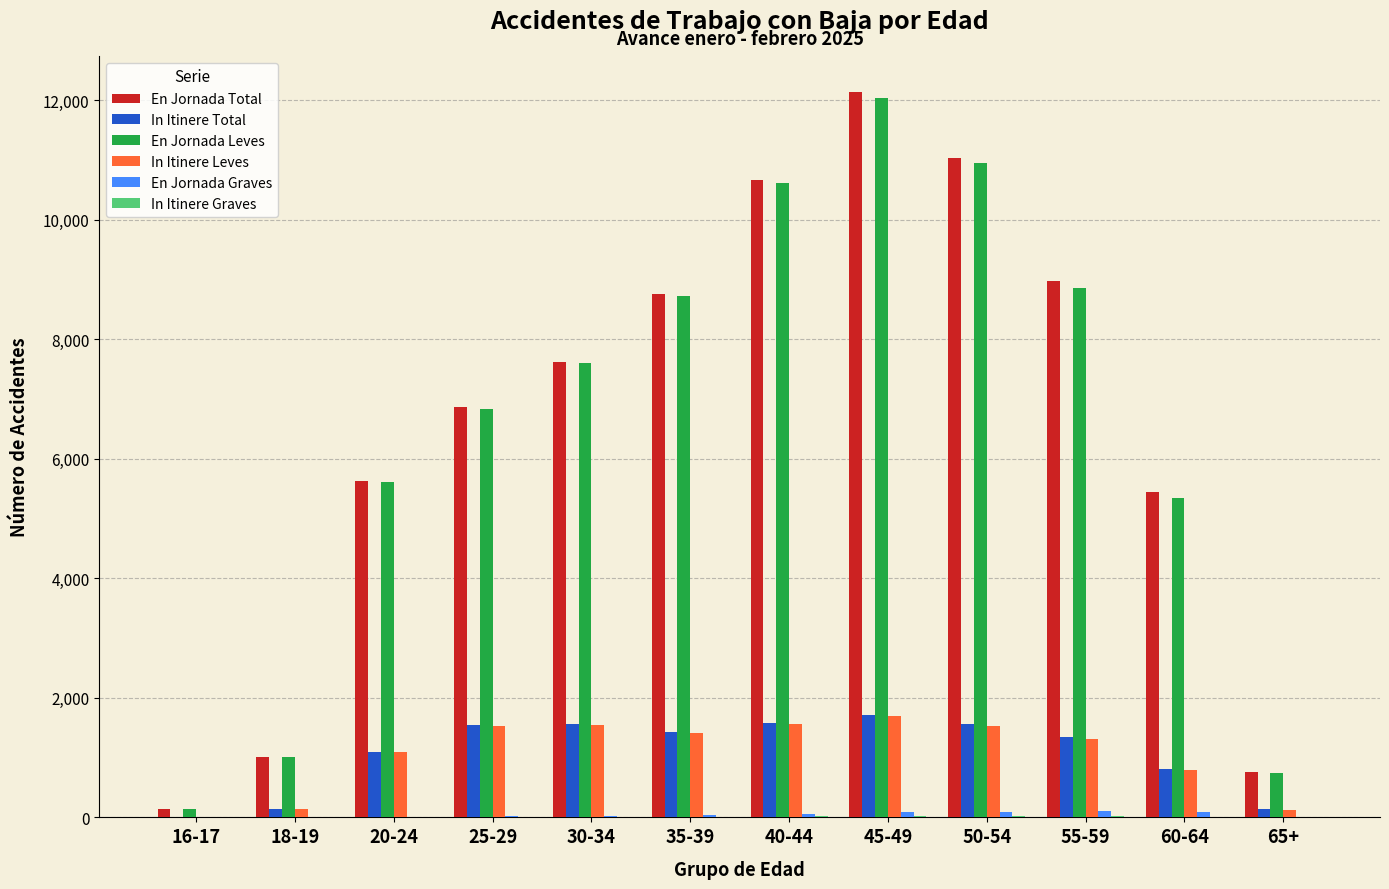

What is the maximum value shown in the chart?

12134